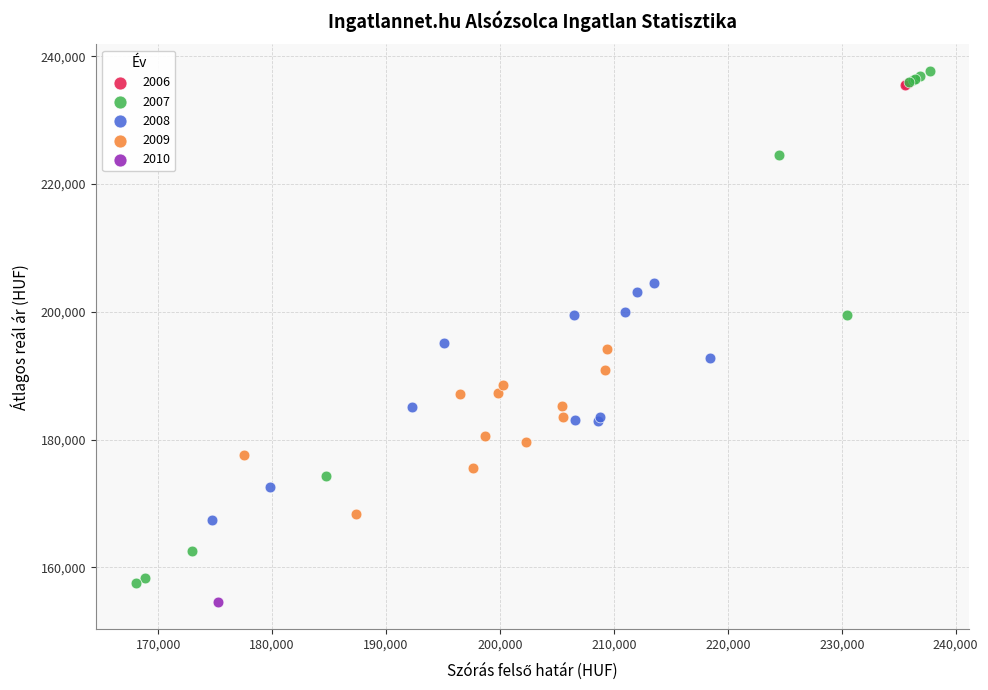

Which series contains the lowest Y value?

2010